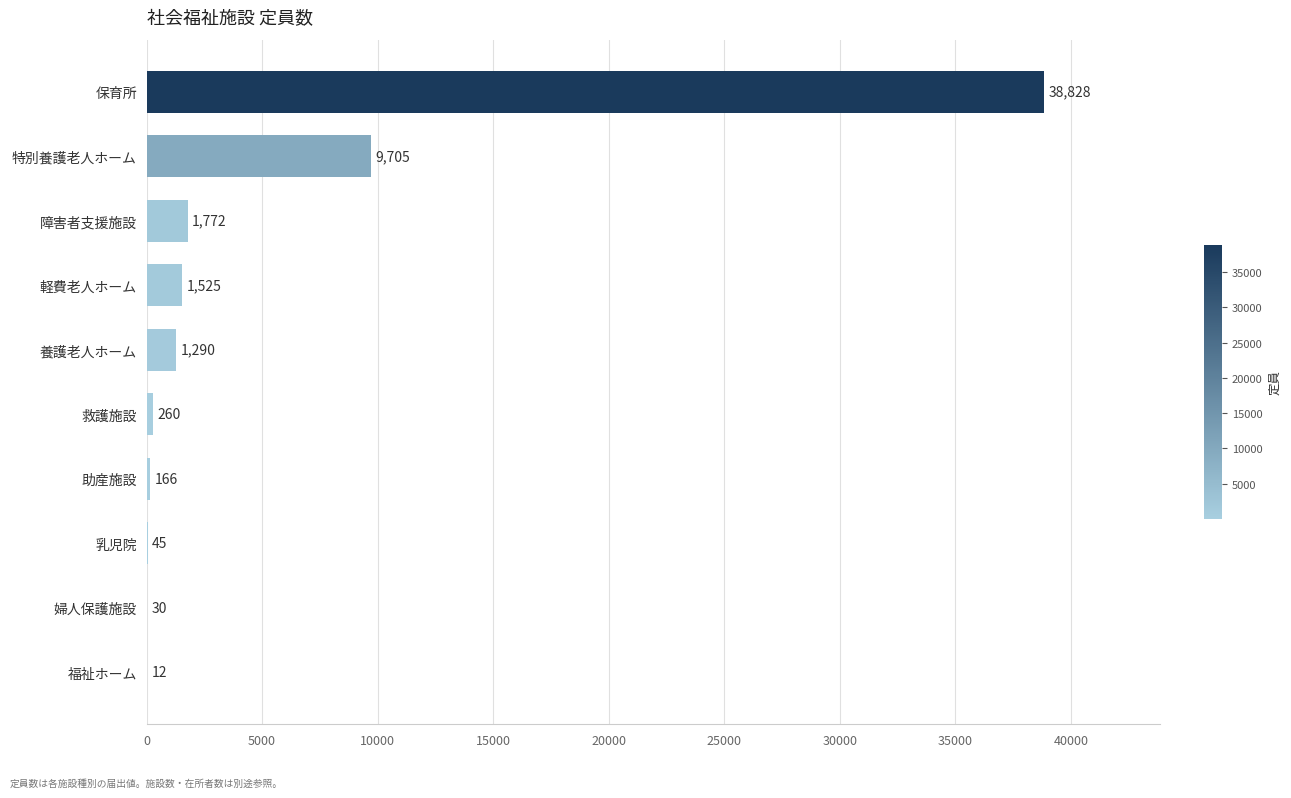

The chart shows a value of 63639 at 保育所. True or false?

False